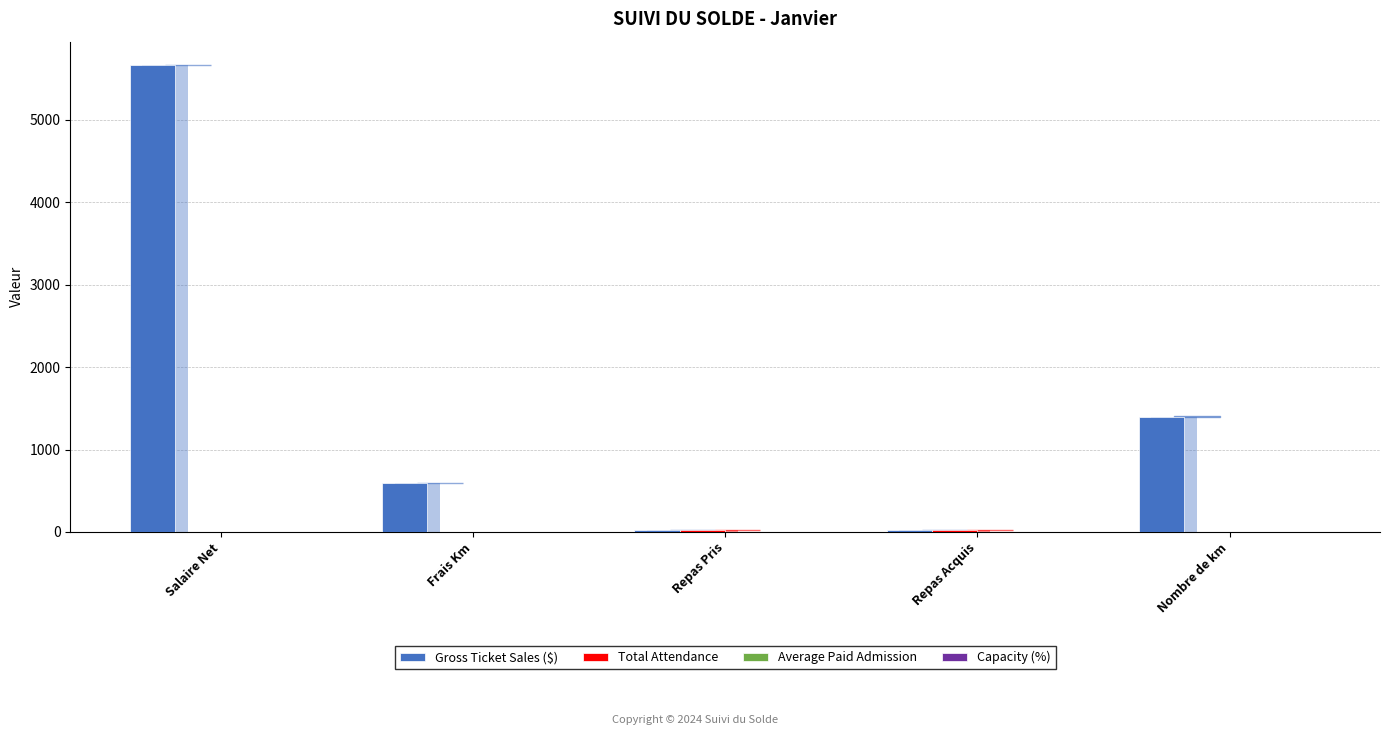

At which label does Total Attendance reach its minimum?

Salaire Net